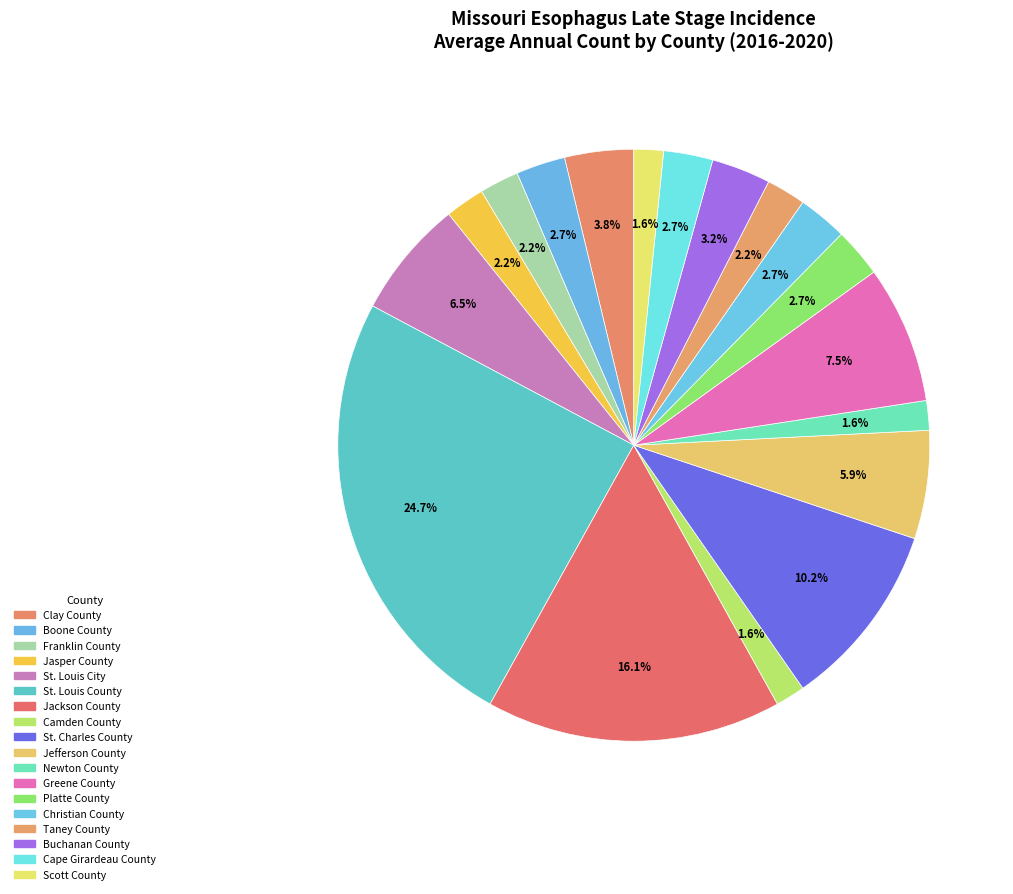

How many slices are in this pie chart?

18